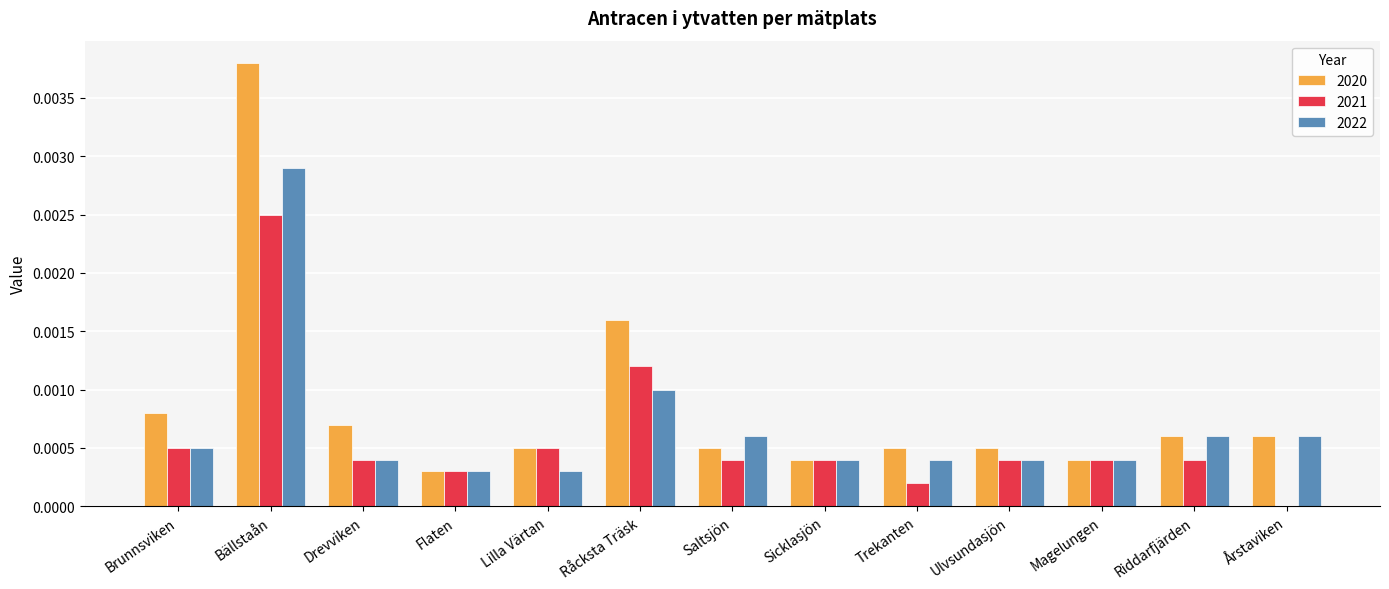

True or false: 2020 has a value of 0.0 at Lilla Värtan.

True